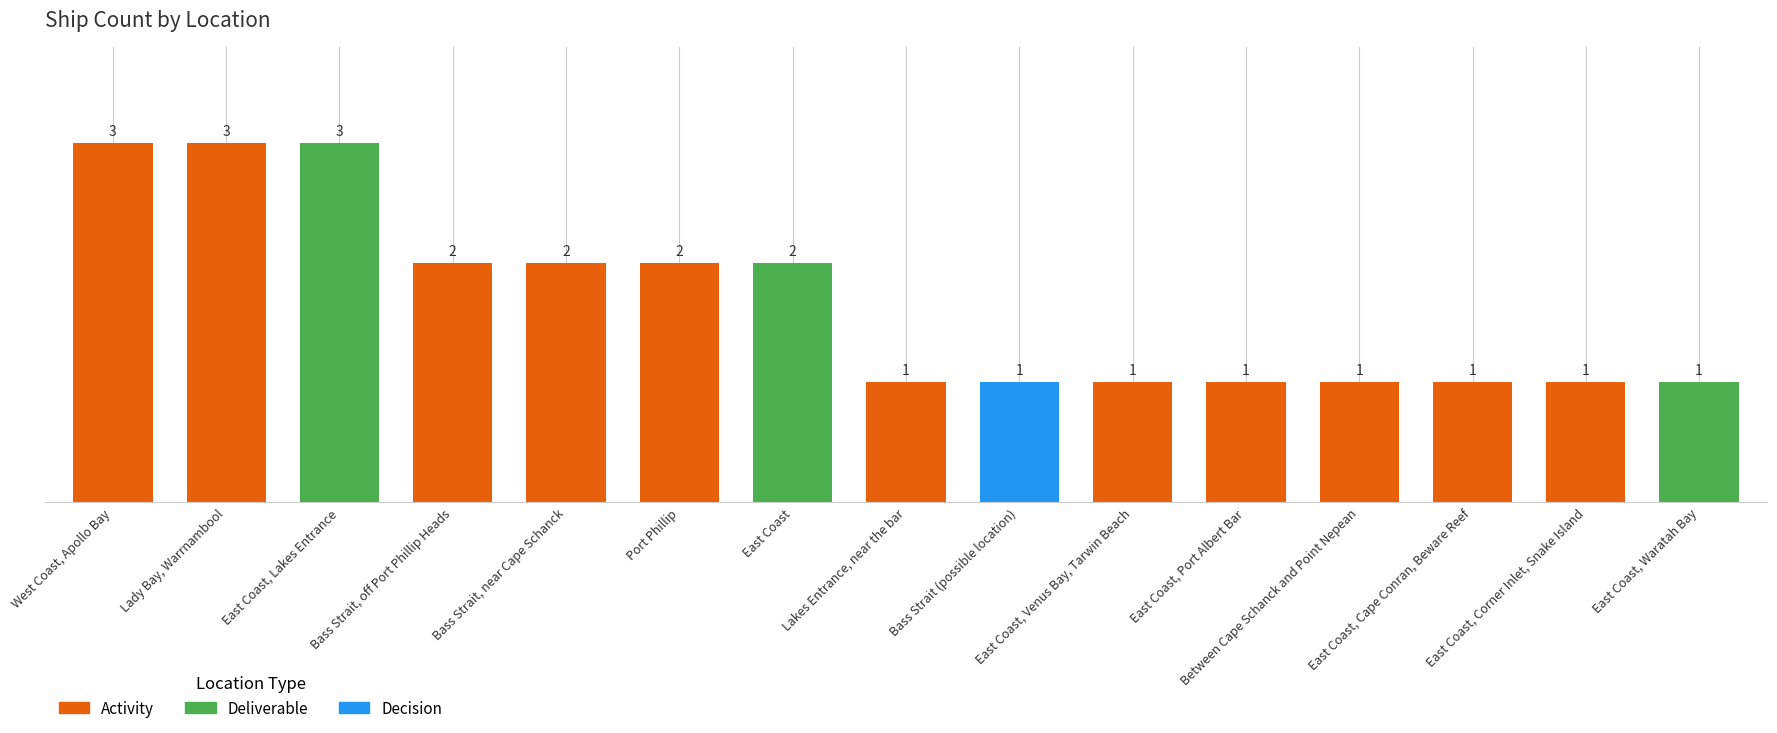

Reading left to right, what are all the values shown in this chart?

West Coast, Apollo Bay=3	Lady Bay, Warrnambool=3	East Coast, Lakes Entrance=3	Bass Strait, off Port Phillip Heads=2	Bass Strait, near Cape Schanck=2	Port Phillip=2	East Coast=2	Lakes Entrance, near the bar=1	Bass Strait (possible location)=1	East Coast, Venus Bay, Tarwin Beach=1	East Coast, Port Albert Bar=1	Between Cape Schanck and Point Nepean=1	East Coast, Cape Conran, Beware Reef=1	East Coast, Corner Inlet, Snake Island=1	East Coast, Waratah Bay=1